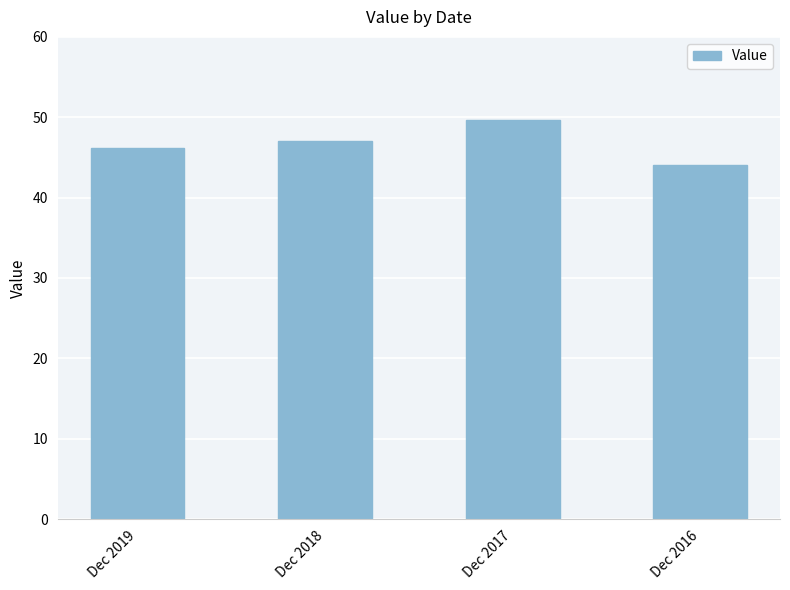

Between Dec 2016 and Dec 2017, which is larger?

Dec 2017